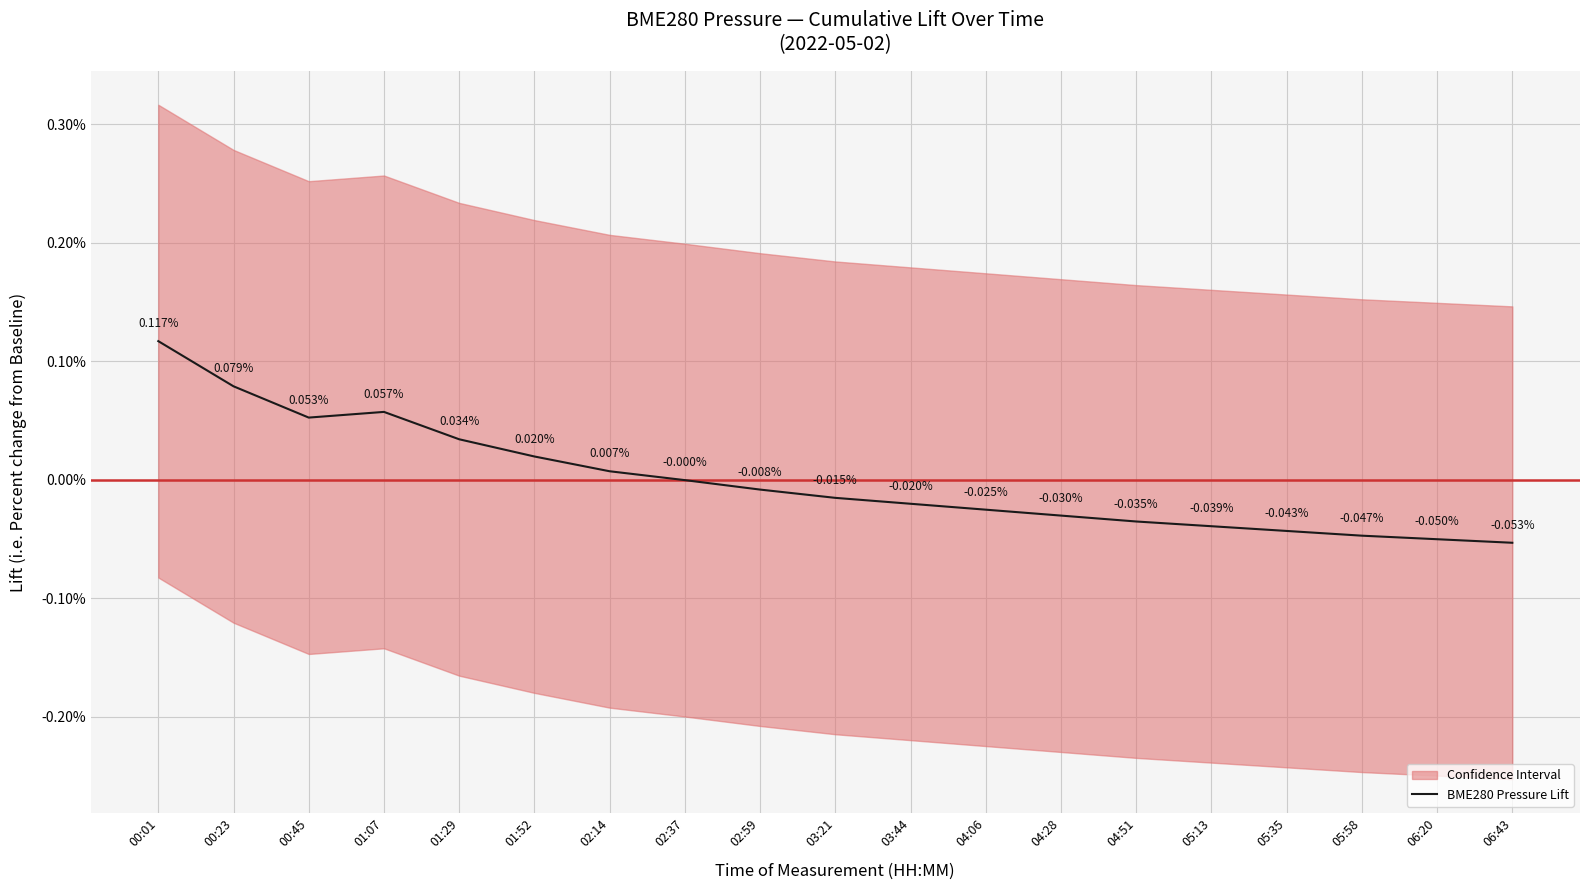

List the labels in order of value, smallest first.

06:43, 06:20, 05:58, 05:35, 05:13, 04:51, 04:28, 04:06, 03:44, 03:21, 02:59, 02:37, 02:14, 01:52, 01:29, 00:45, 01:07, 00:23, 00:01